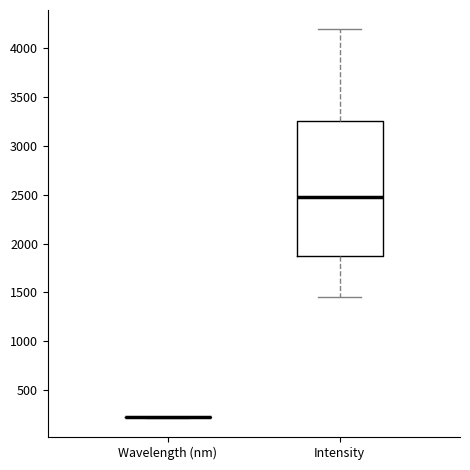

Reading left to right, transcribe this box plot: for each box, give where its median line is, the range the box spans, and where its two whiskers end, as read against the y-axis. The values are not printed on the chart, so give them approximately, as read against the axis.

Wavelength (nm): box collapsed to a line at 200, whiskers 200 to 250
Intensity: median 2450, box 1850 to 3250, whiskers 1450 to 4200